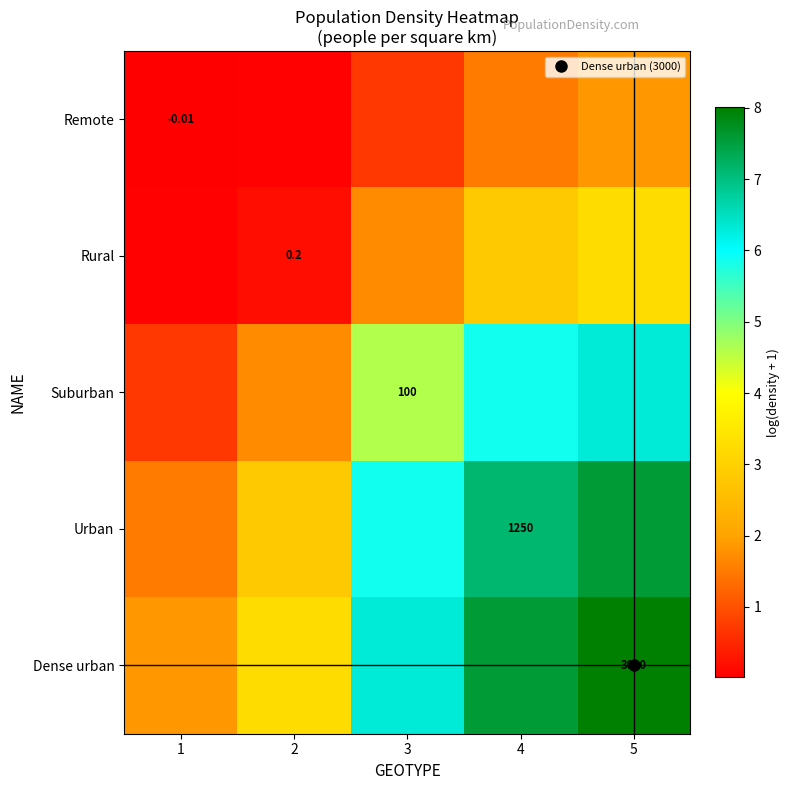

Where is Remote nearest to the value 0?

1